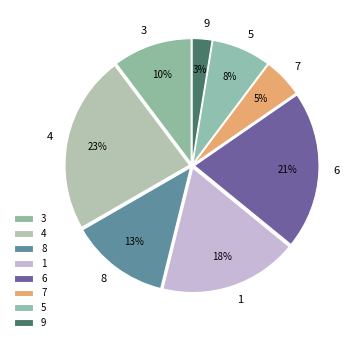

Does 8 account for over 50% of the chart?

No